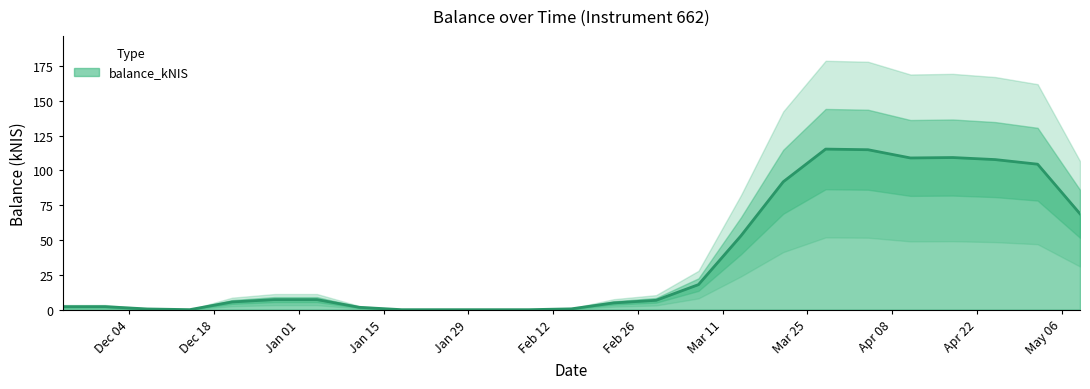

True or false: there are more than 2 points higher than both neighbors.

True